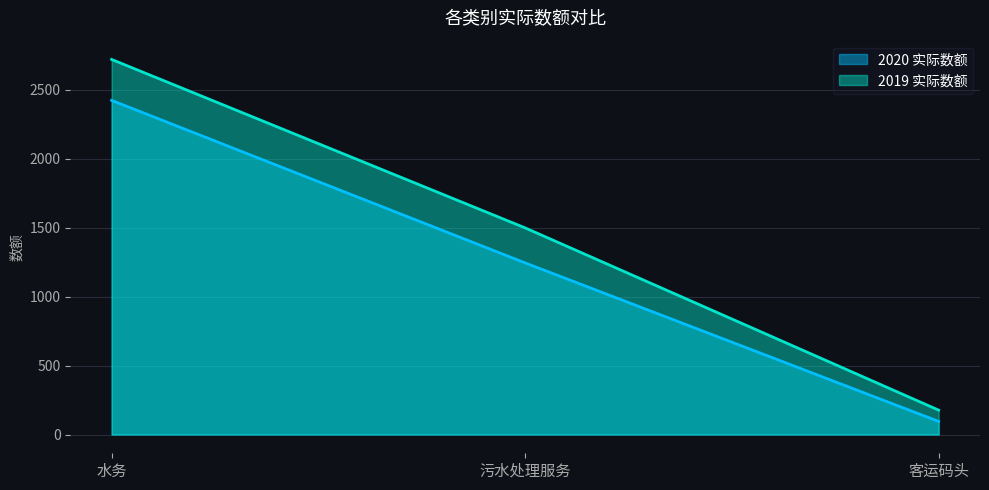

Which series has the largest total across all categories?

2019 实际数额